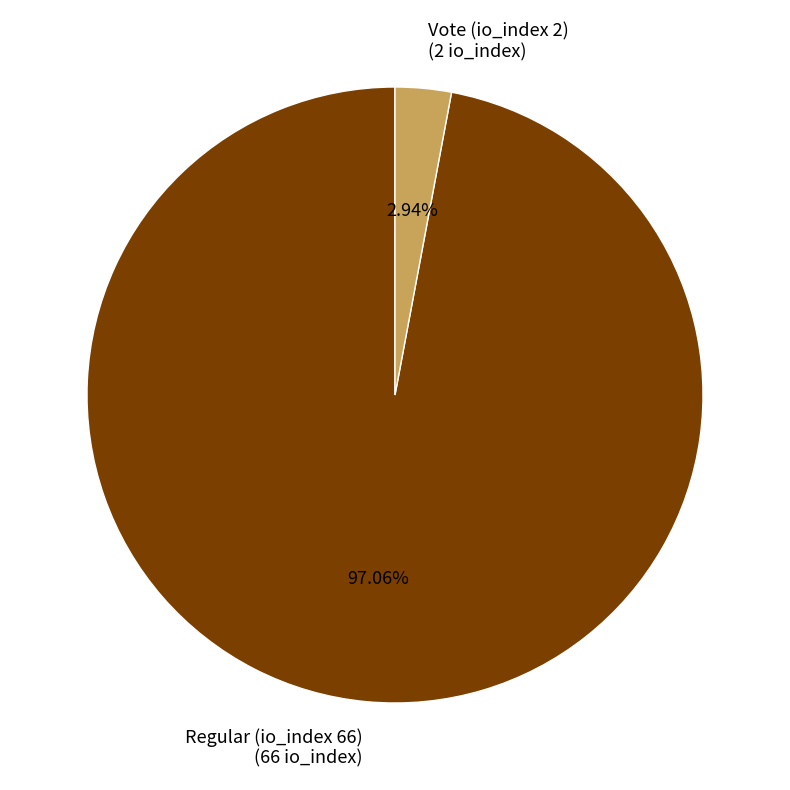

Which slice represents more than half of the pie?

Regular (io_index 66)